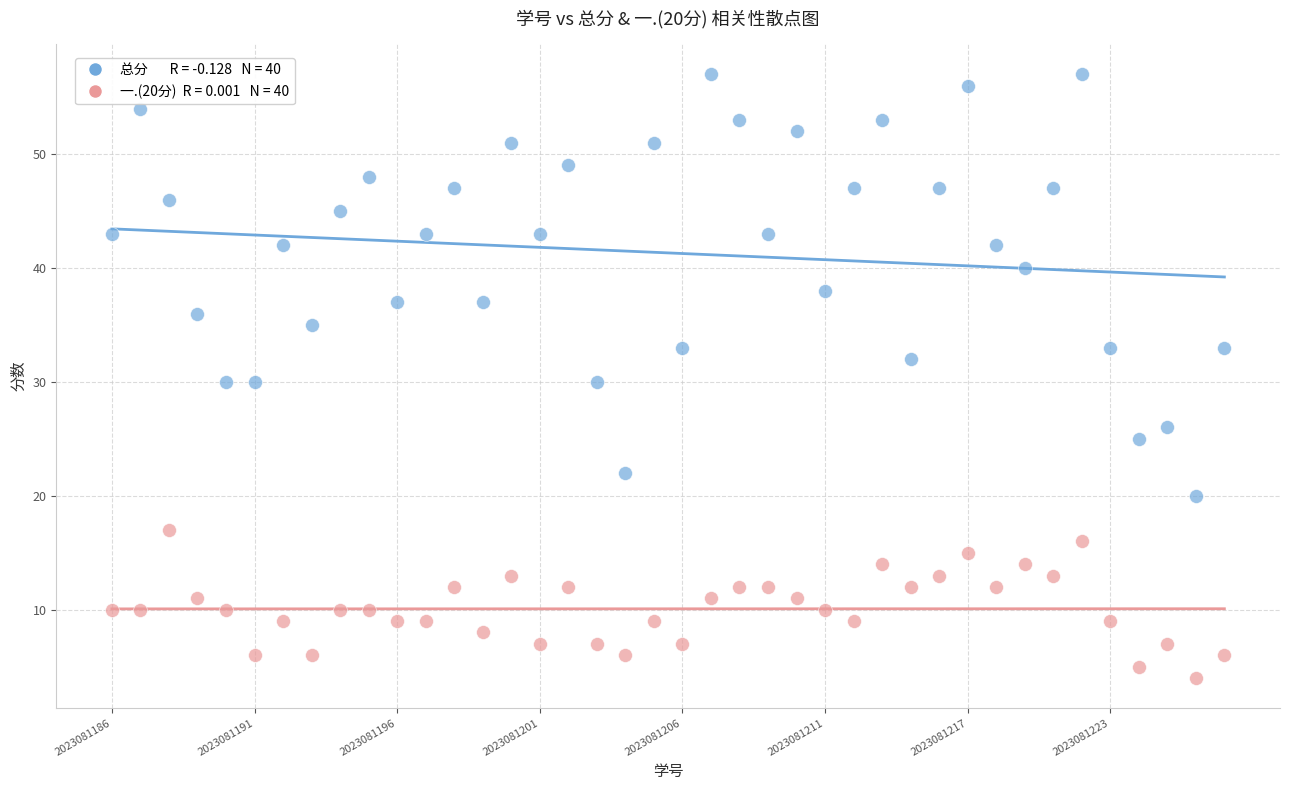

Across all data points, what is the range of Y values (max minus min)?

53